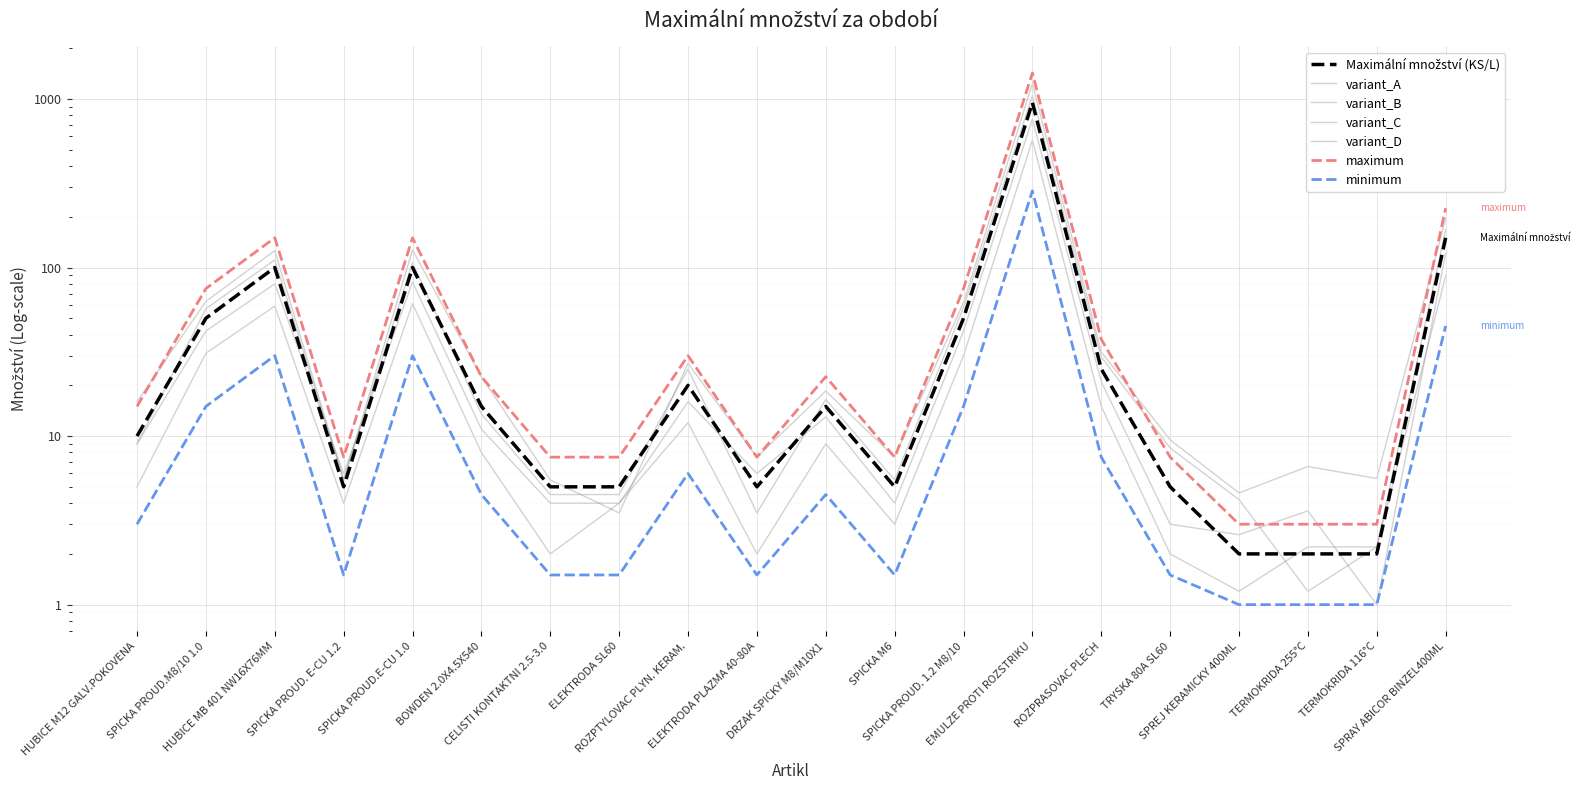

What position from the right is SPREJ KERAMICKY 400ML?

4